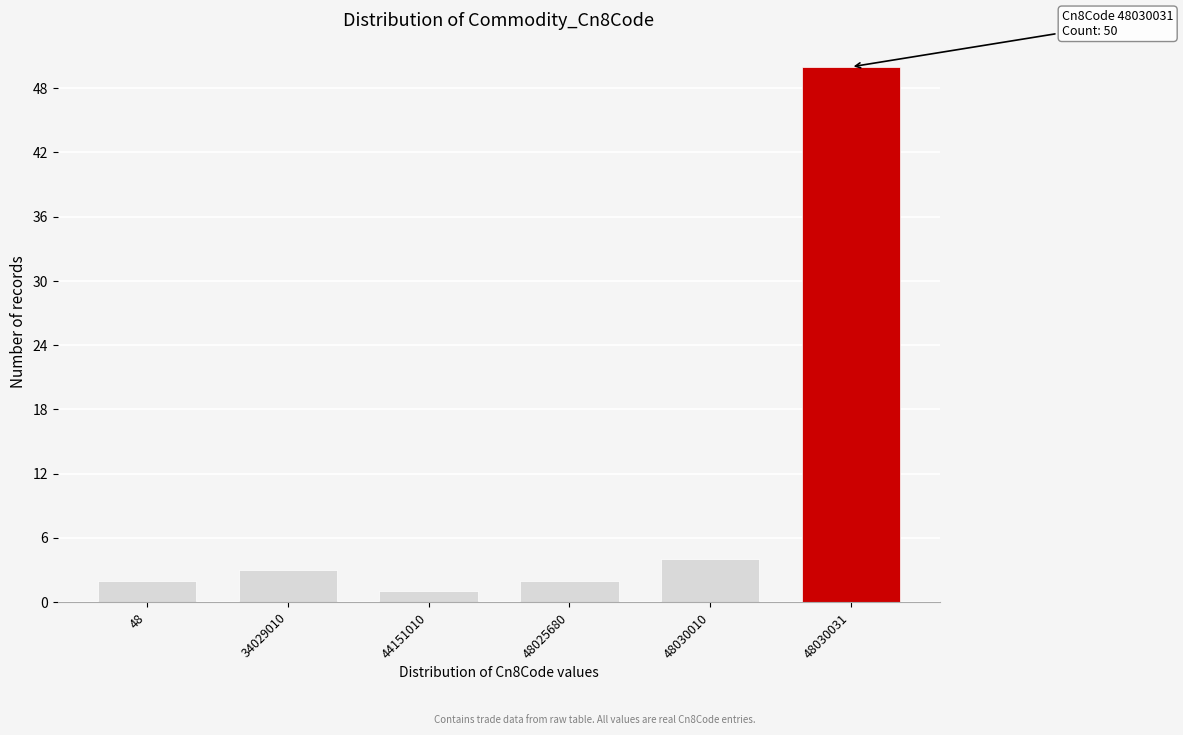

Reading left to right, transcribe all the data shown in this chart.

2	3	1	2	4	50